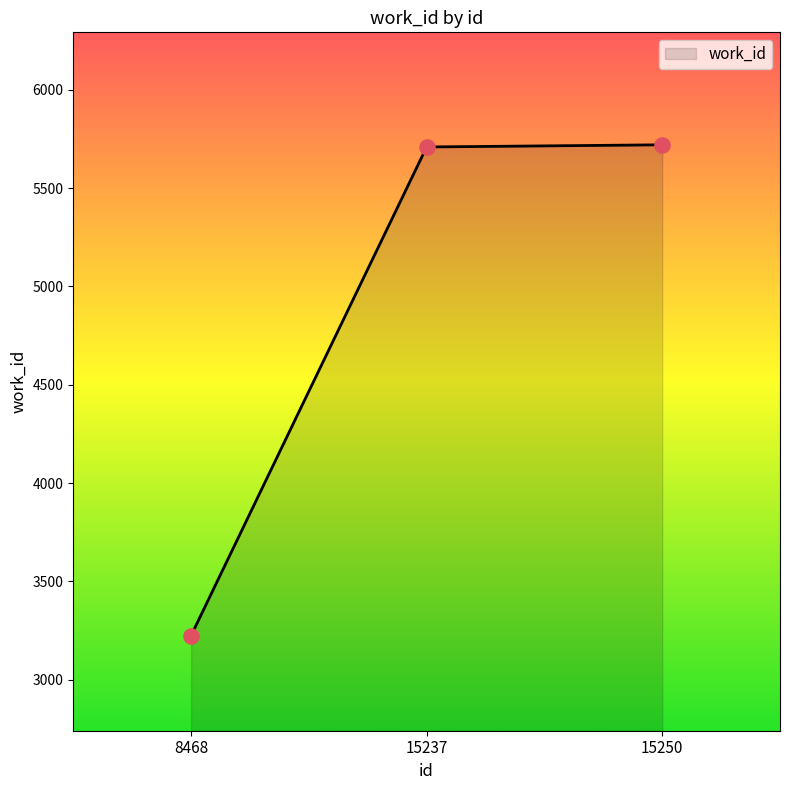

What is the change in value from 15237 to 15250?

+11